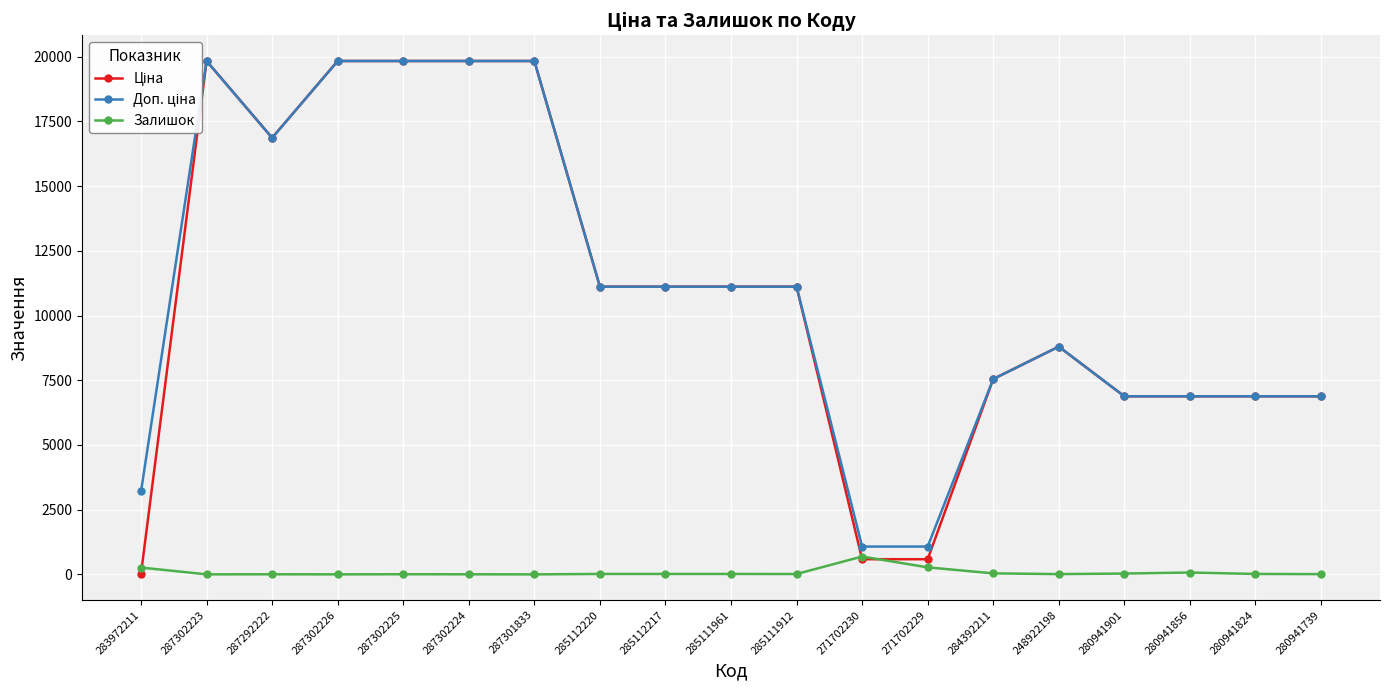

At which label is Доп. ціна closest to 10452?

285112220